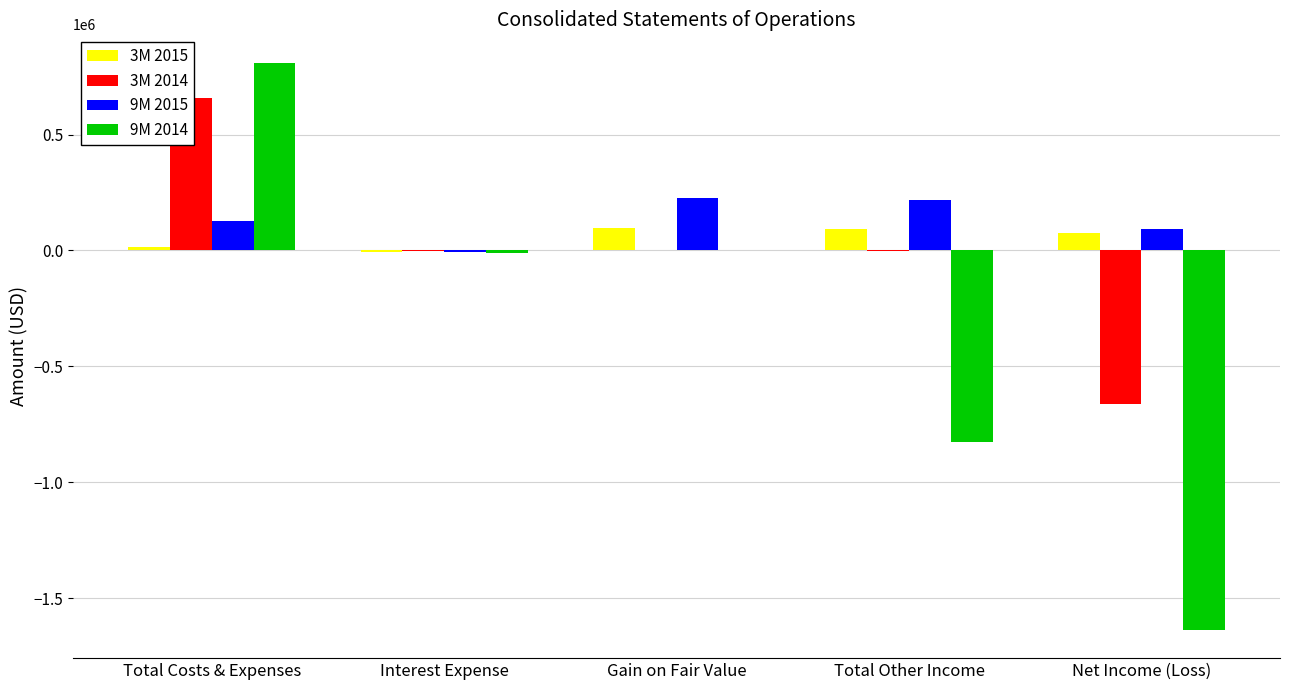

What position from the left is Gain on Fair Value?

3